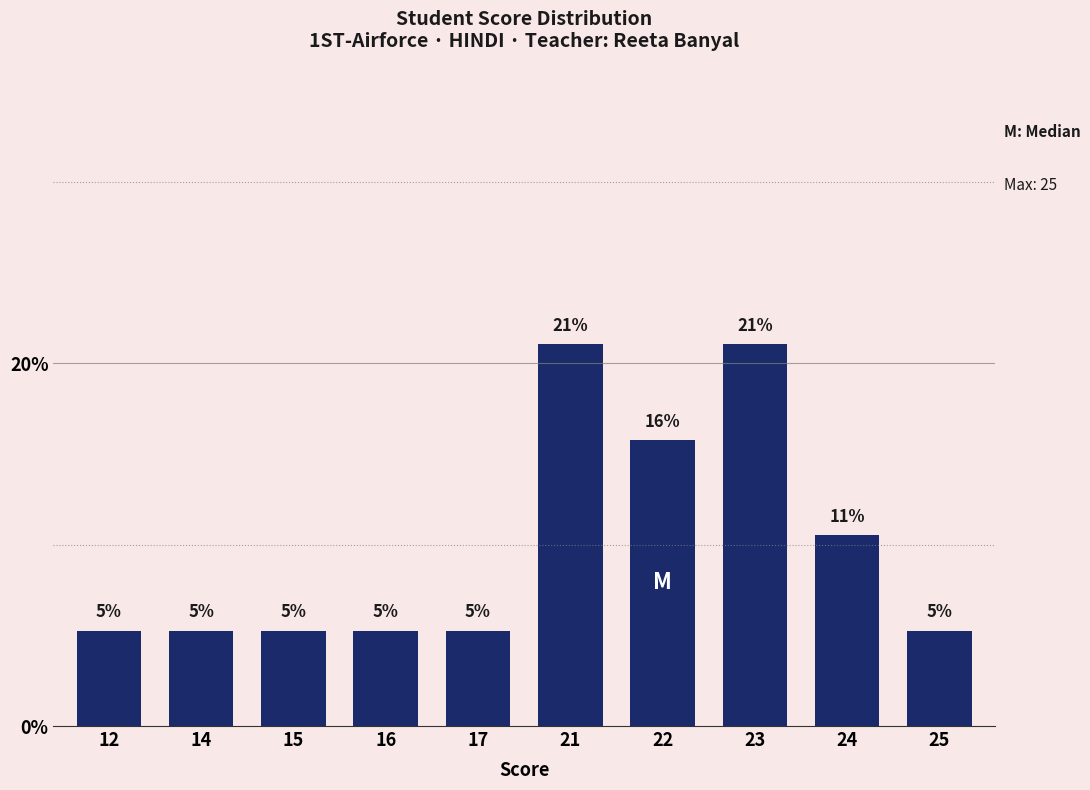

Which category has the lowest value across all series?

12